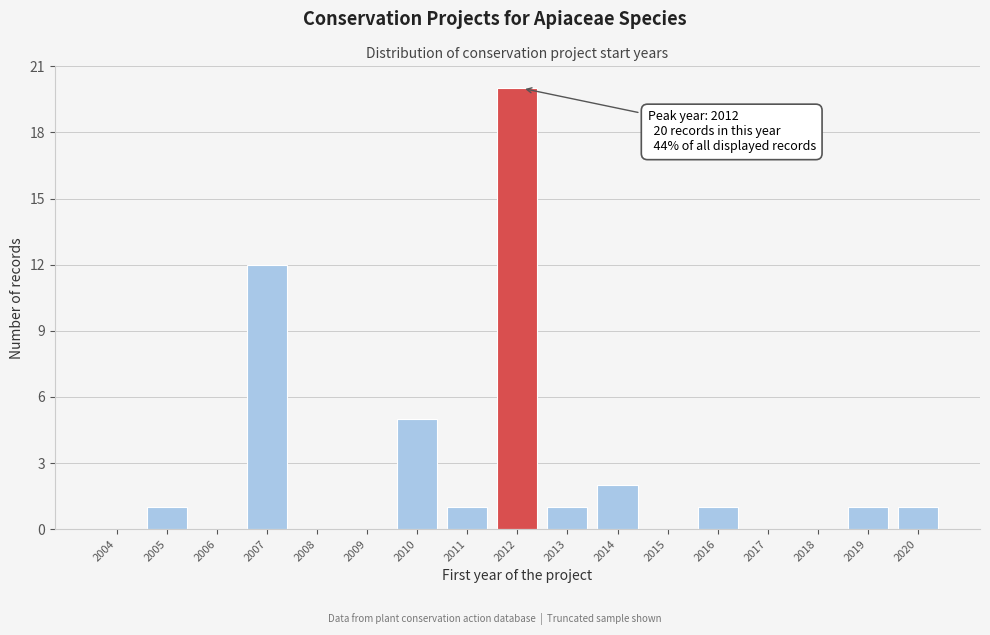

Reading left to right, list all the values displayed in this chart.

2004=0	2005=1	2006=0	2007=12	2008=0	2009=0	2010=5	2011=1	2012=20	2013=1	2014=2	2015=0	2016=1	2017=0	2018=0	2019=1	2020=1